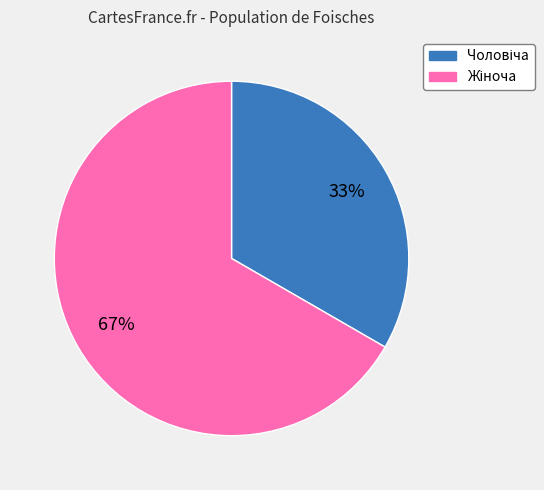

Is there a majority slice in this chart?

Yes